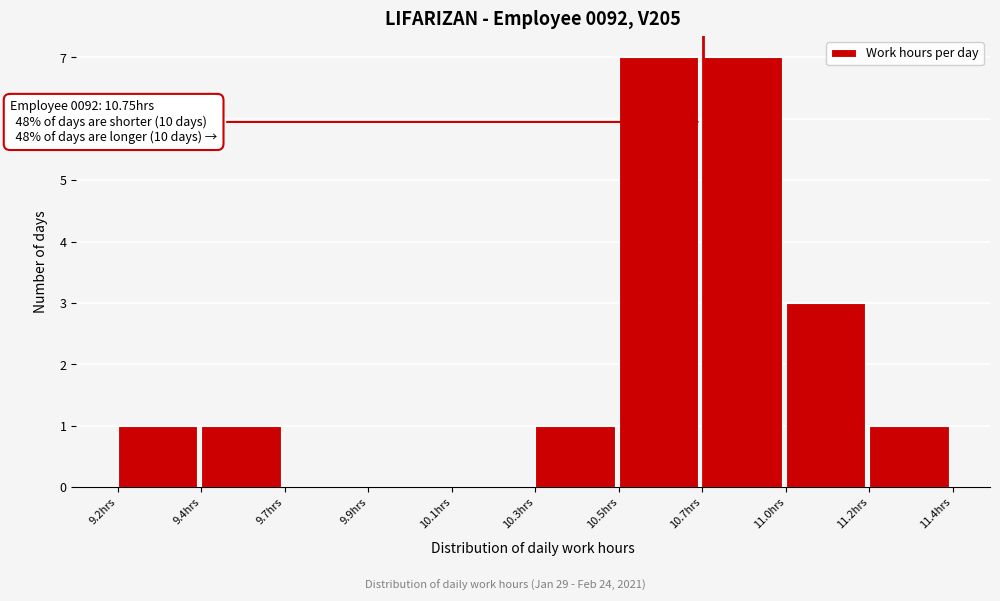

Reading left to right, what are all the values shown in this chart?

9.2hrs=1	9.4hrs=1	9.7hrs=0	9.9hrs=0	10.1hrs=0	10.3hrs=1	10.5hrs=7	10.7hrs=7	11.0hrs=3	11.2hrs=1